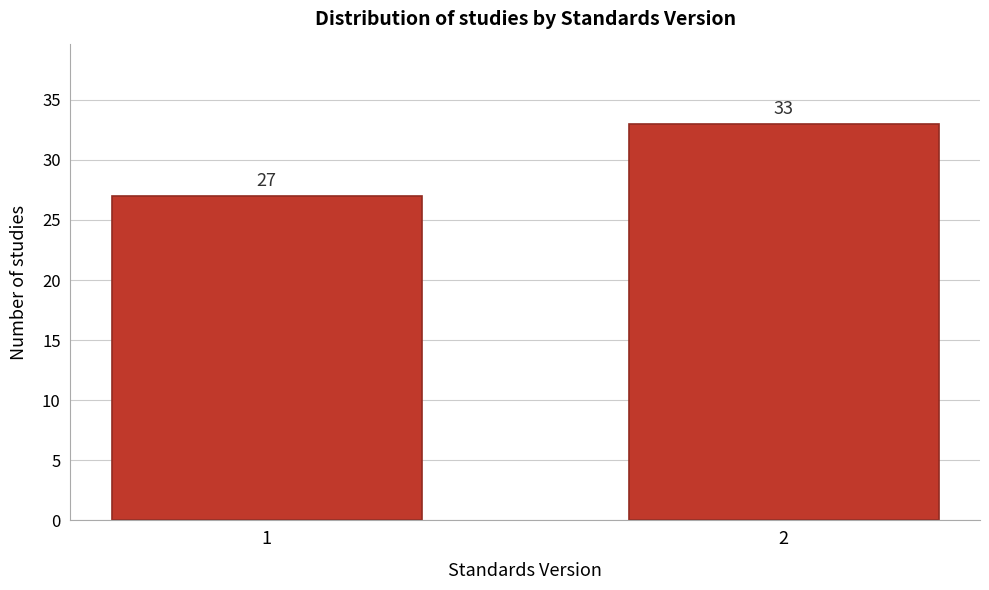

Reading right to left, list all the values displayed in this chart.

2=33	1=27